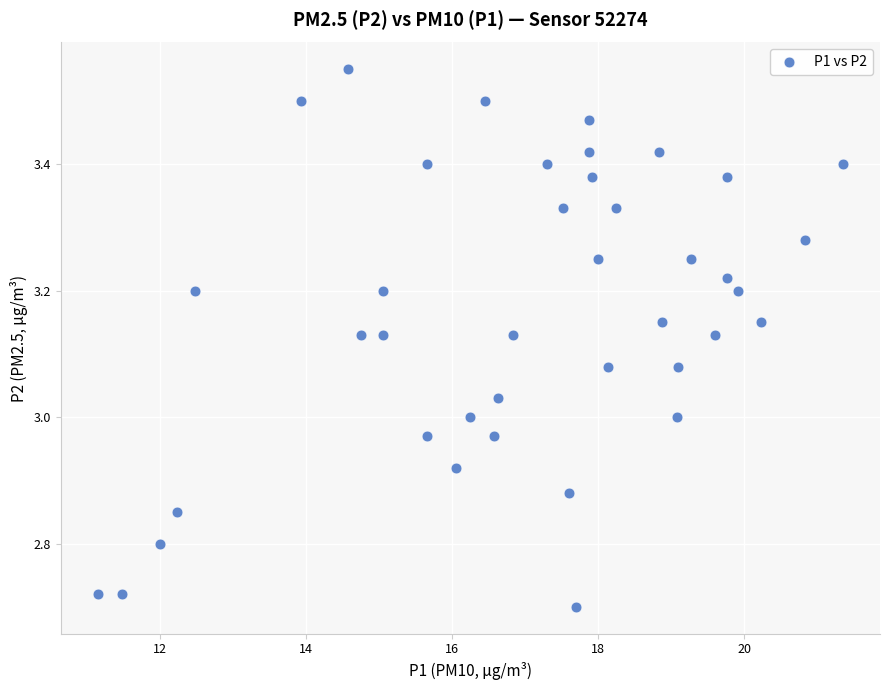

What is the range of X values (max minus min)?

10.2